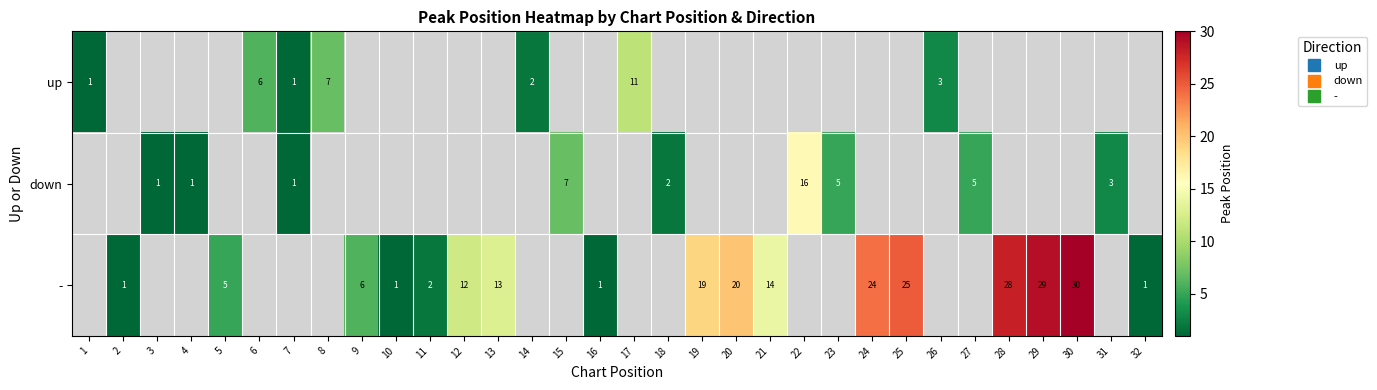

Which series has the largest range (max minus min)?

-